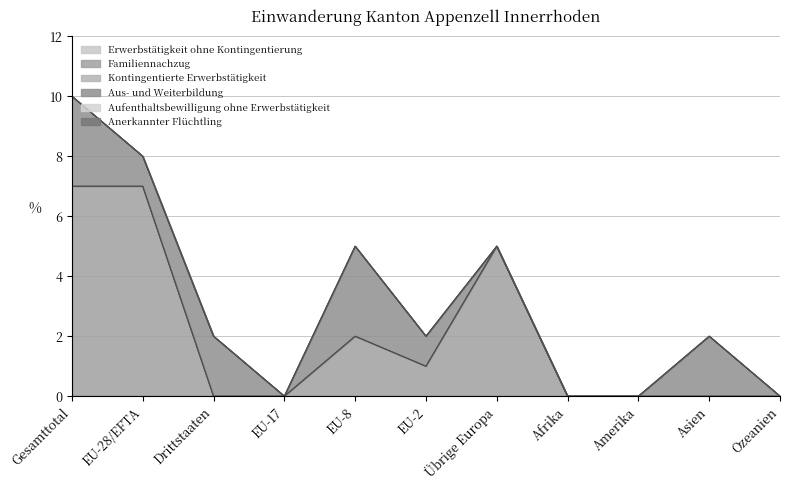

True or false: Familiennachzug has a value of 2 at EU-8.

True